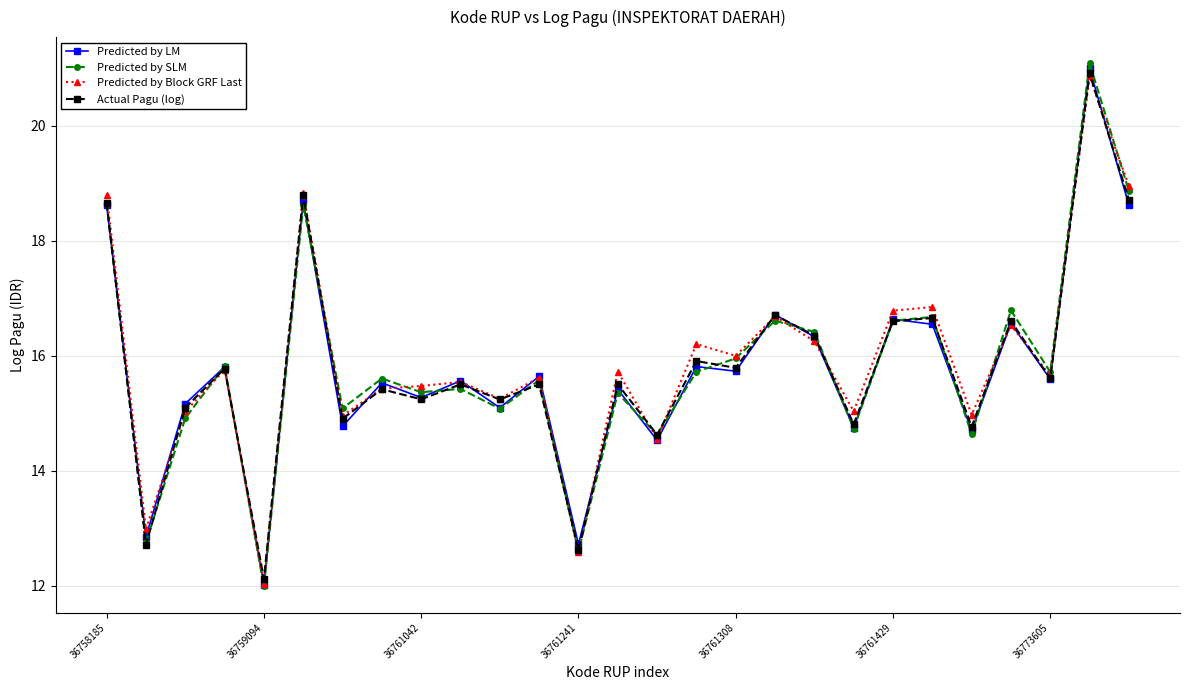

How many lines are shown in the chart?

4